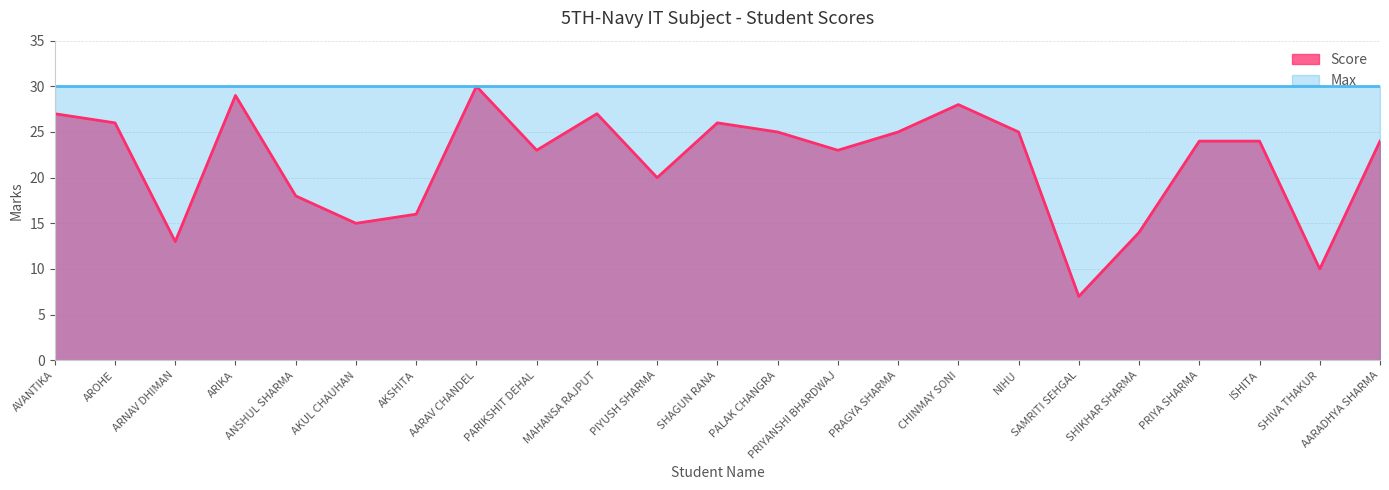

Count the number of values greater than 24.

10